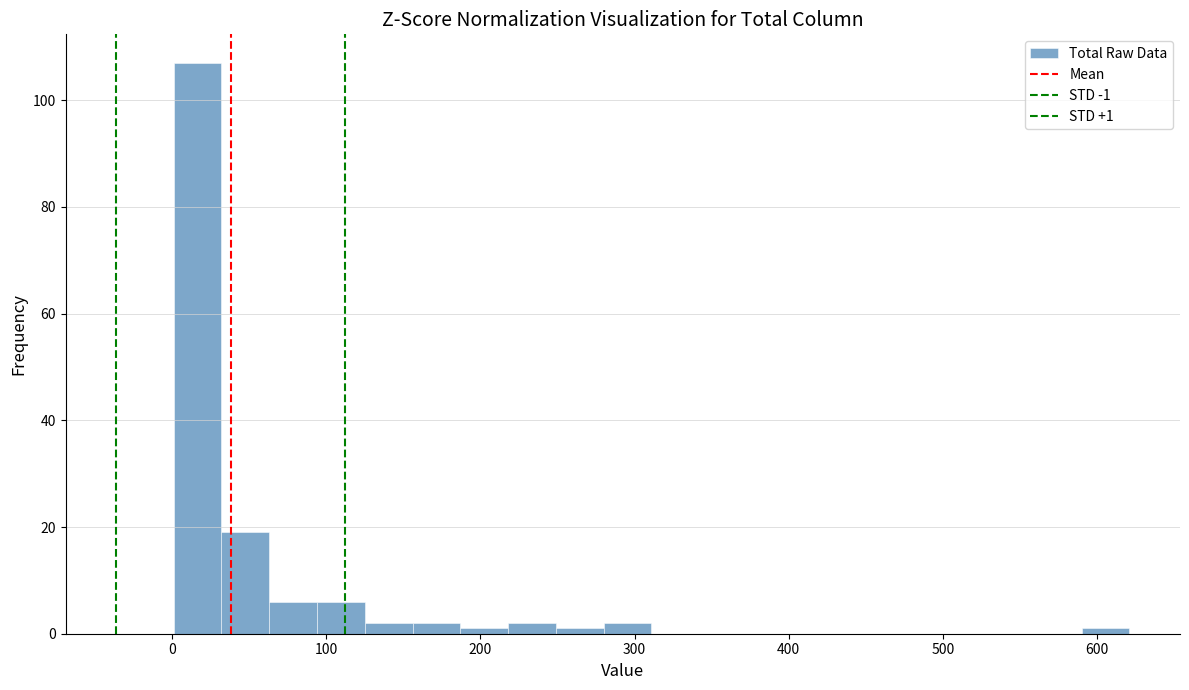

Read against the x-axis, roughly where is the centre of the tallest bar?

20